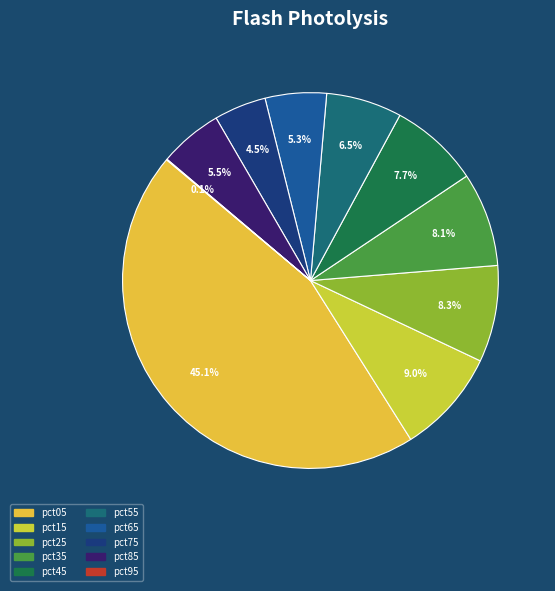

Rank the categories by value from lowest to highest.

pct95, pct75, pct65, pct85, pct55, pct45, pct35, pct25, pct15, pct05